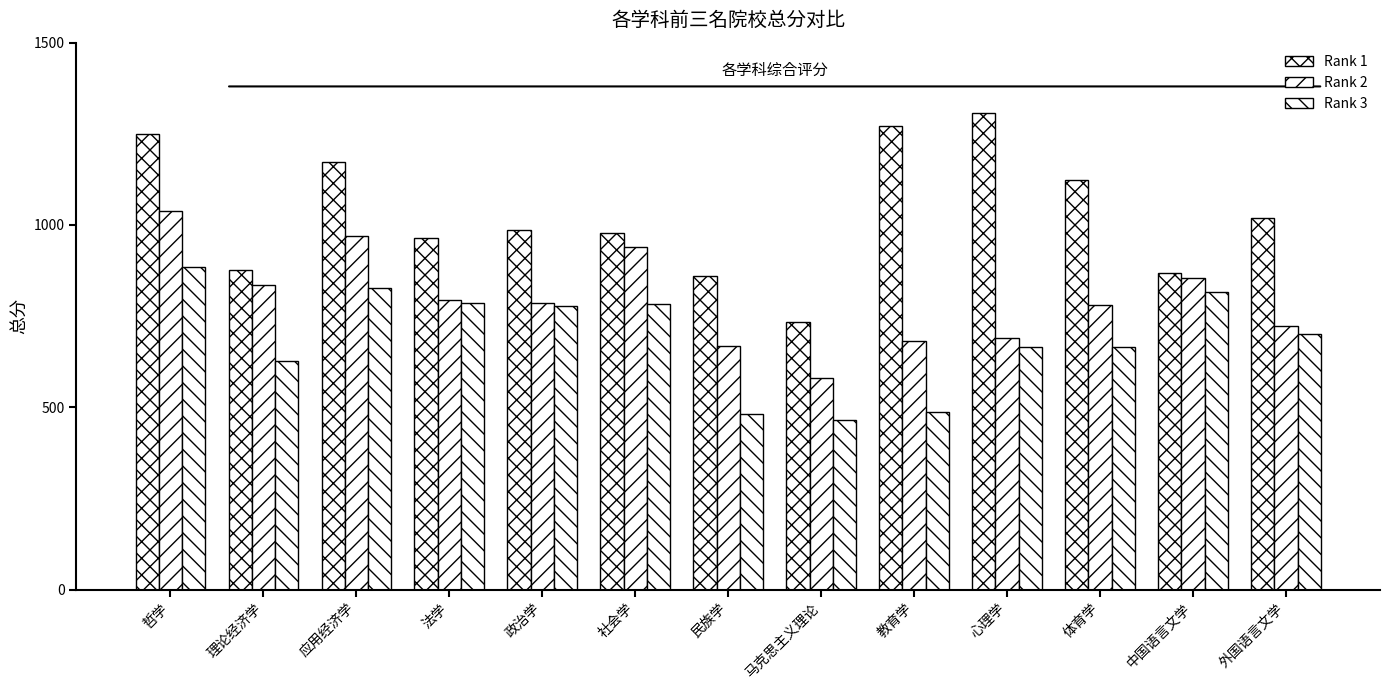

What is the sum of the Rank 3 values at 外国语言文学 and 教育学?

1188